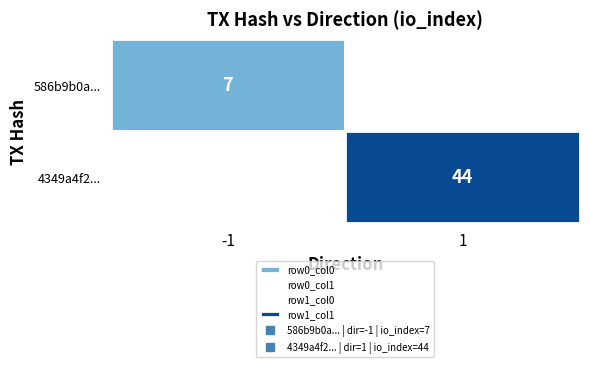

Which series changed the most between direction and io_index?

4349a4f2...